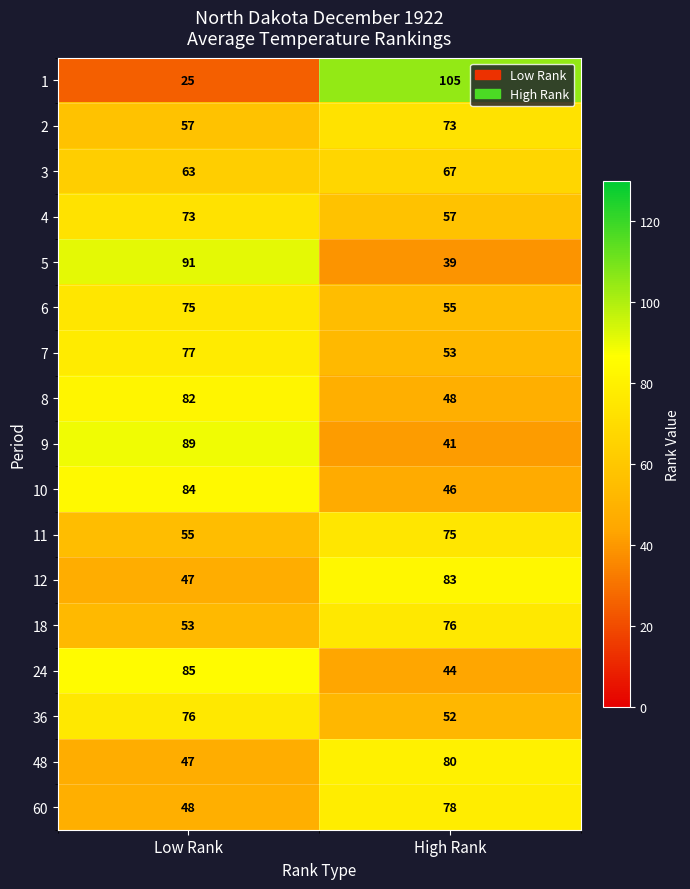

The value of 4 at High Rank is 57. True or false?

True